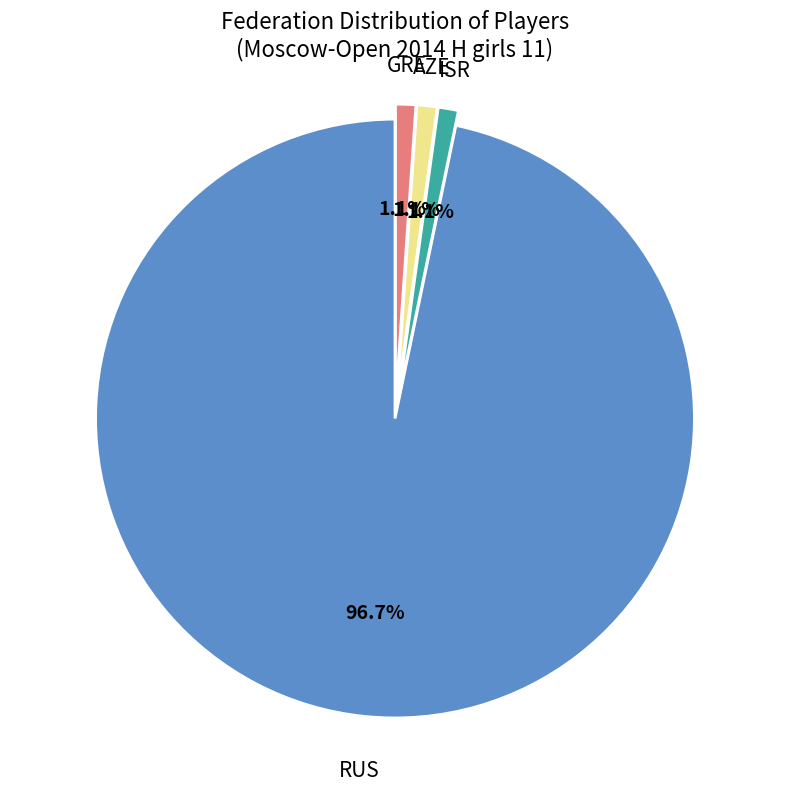

To the nearest percent, what is the difference between the largest and smallest slice percentages?

96%